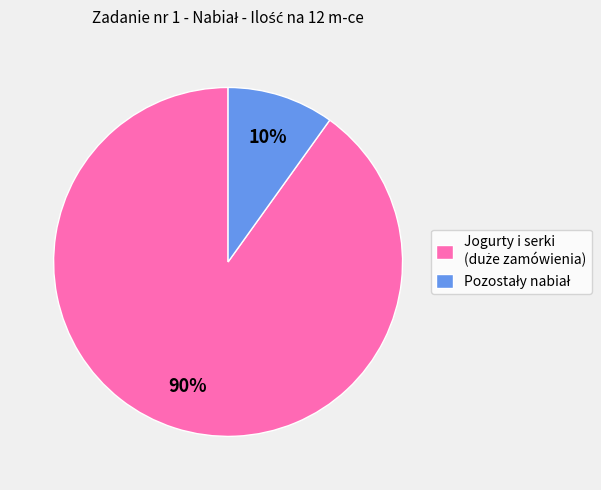

To the nearest percent, what is the average slice percentage?

50%